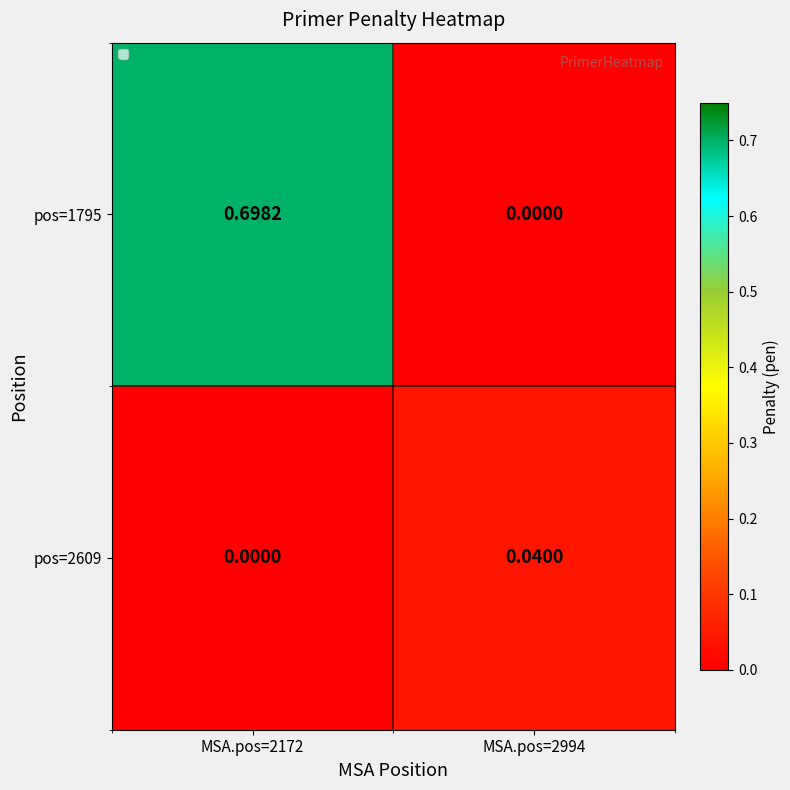

Reading right to left, extract all data points from this chart.

pos=1795: MSA.pos=2994=0.0	MSA.pos=2172=0.7
pos=2609: MSA.pos=2994=0.0	MSA.pos=2172=0.0